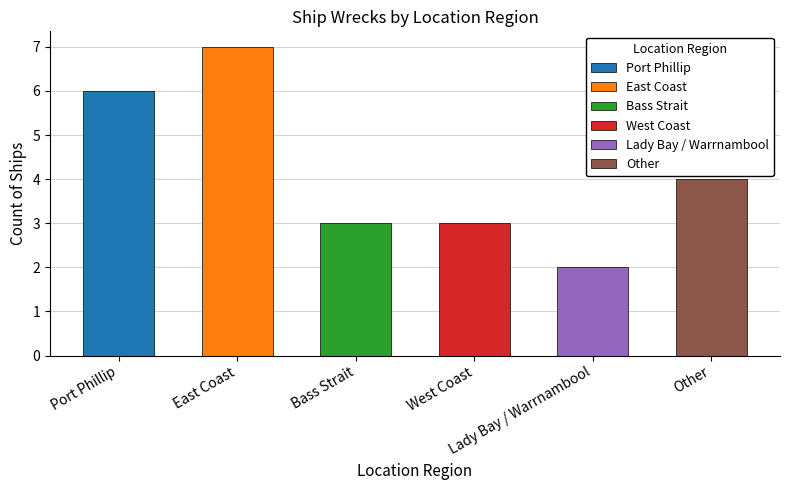

What is the sum of all values?

25